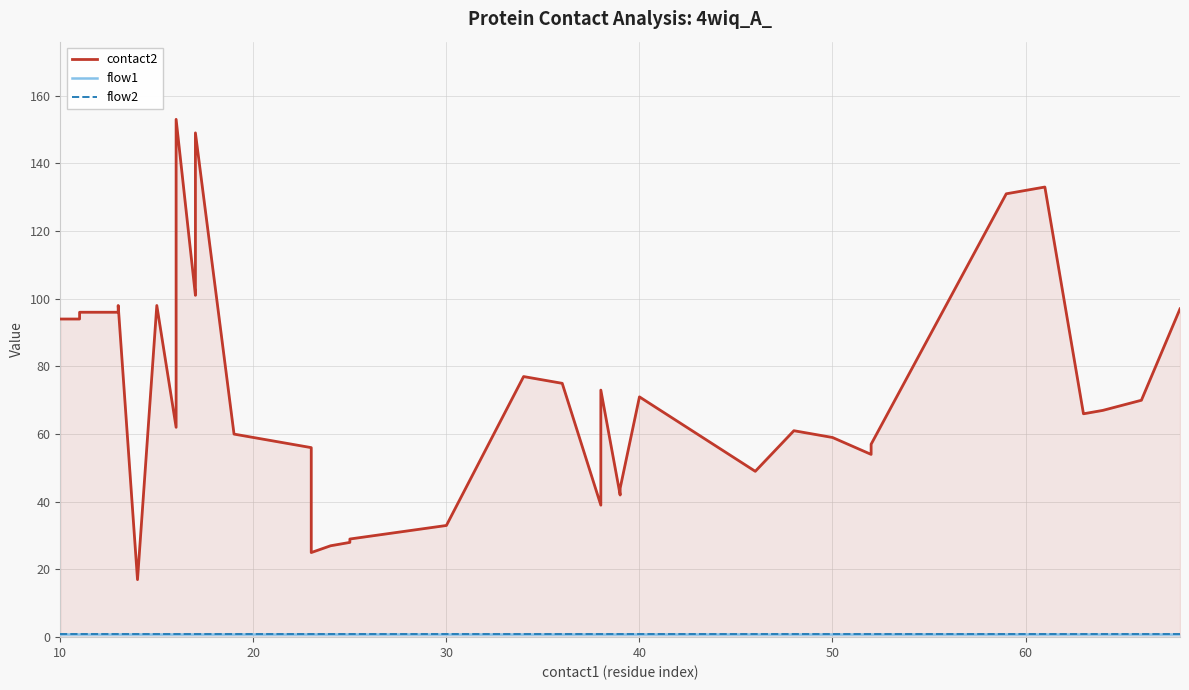

Reading left to right, what are all the values shown in this chart?

contact2: 94	94	96	96	98	17	98	62	153	101	104	105	149	60	58	56	25	27	28	29	33	77	75	39	73	42	44	71	49	61	59	54	55	57	131	133	66	67	70	97
flow1: 1	1	1	1	1	1	1	1	1	1	1	1	1	1	1	1	1	1	1	1	1	1	1	1	1	1	1	1	1	1	1	1	1	1	1	1	1	1	1	1
flow2: 1	1	1	1	1	1	1	1	1	1	1	1	1	1	1	1	1	1	1	1	1	1	1	1	1	1	1	1	1	1	1	1	1	1	1	1	1	1	1	1